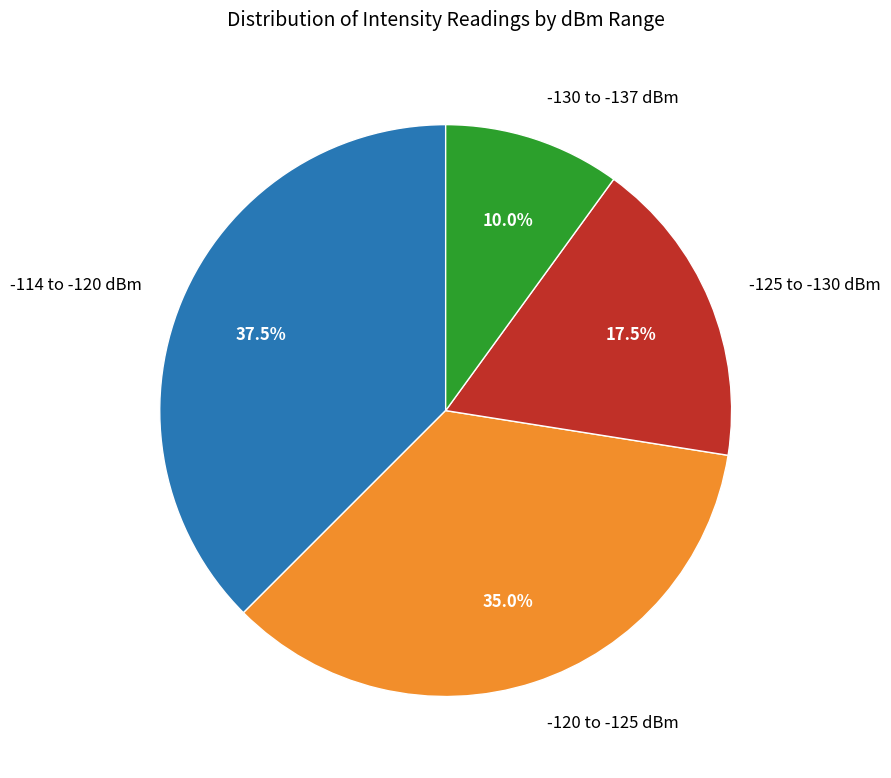

Does any single category account for the majority?

No